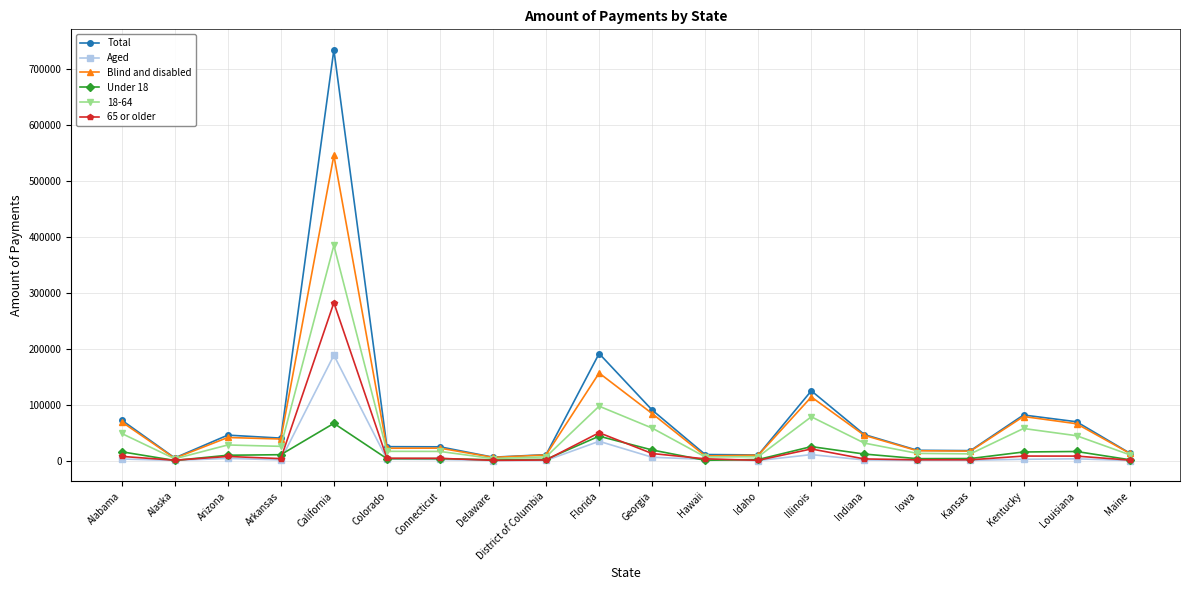

At which category does 18-64 reach its first local valley?

Alaska